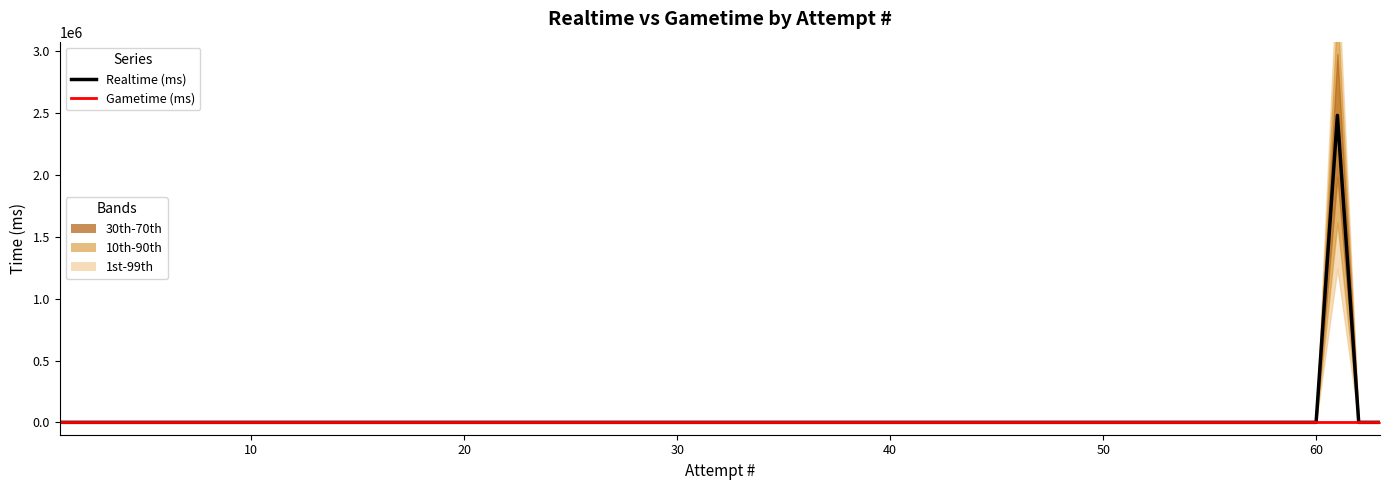

At which label is Gametime (ms) closest to 0?

1